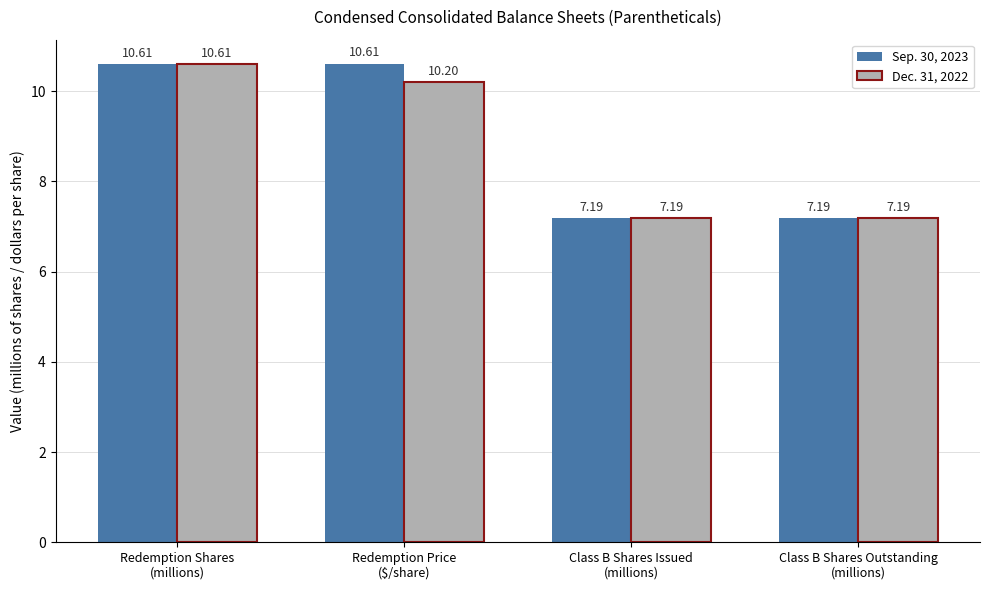

How many bars are there in each group?

2